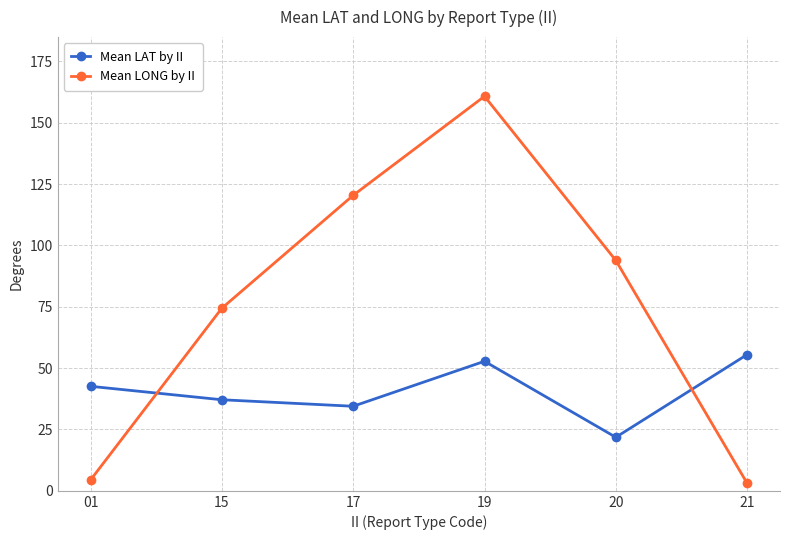

What is the highest value of the Mean LONG by II series?

160.8